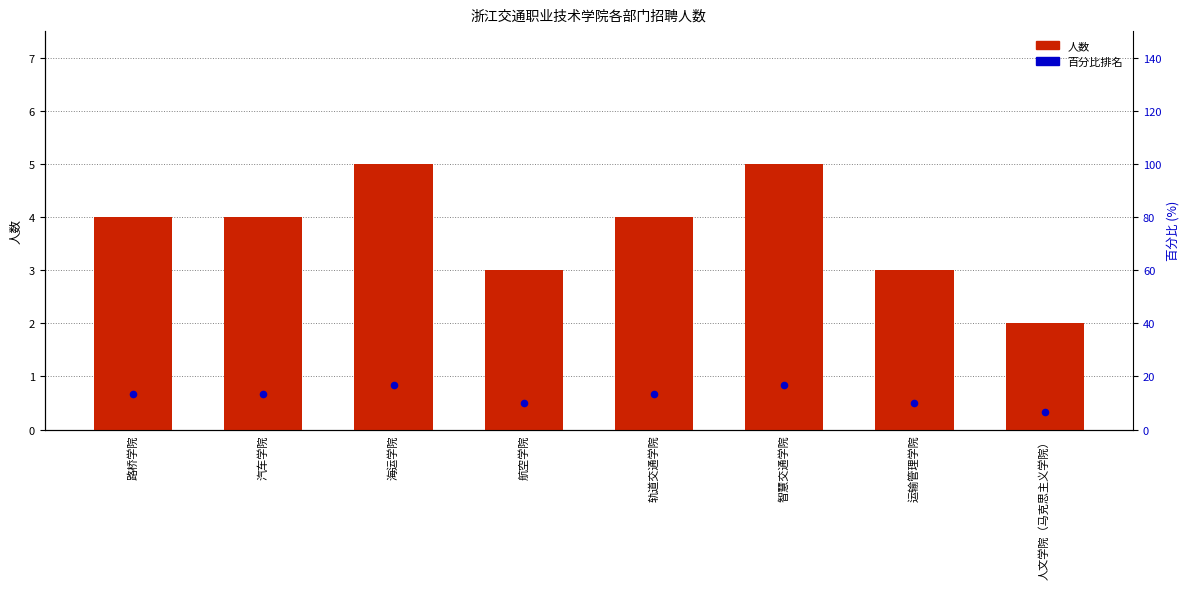

Is the value of 人数 at 航空学院 greater than the value of 百分比排名 at 轨道交通学院?

No